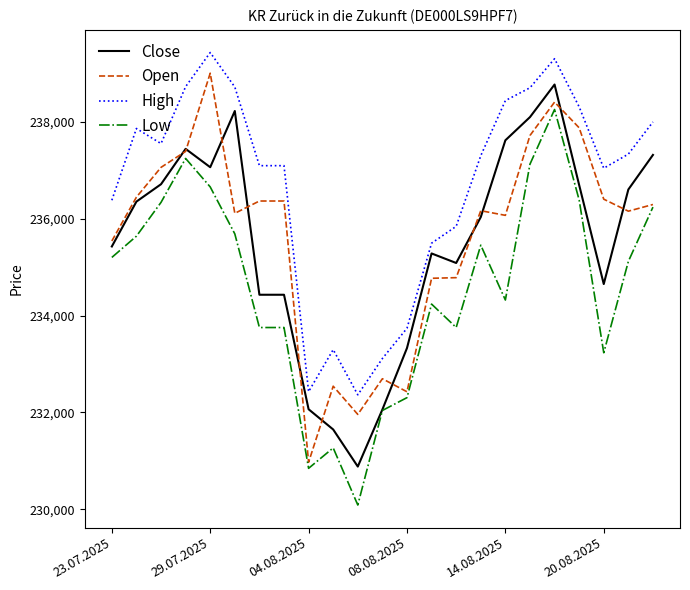

What are all the series names shown in the legend?

Close, Open, High, Low